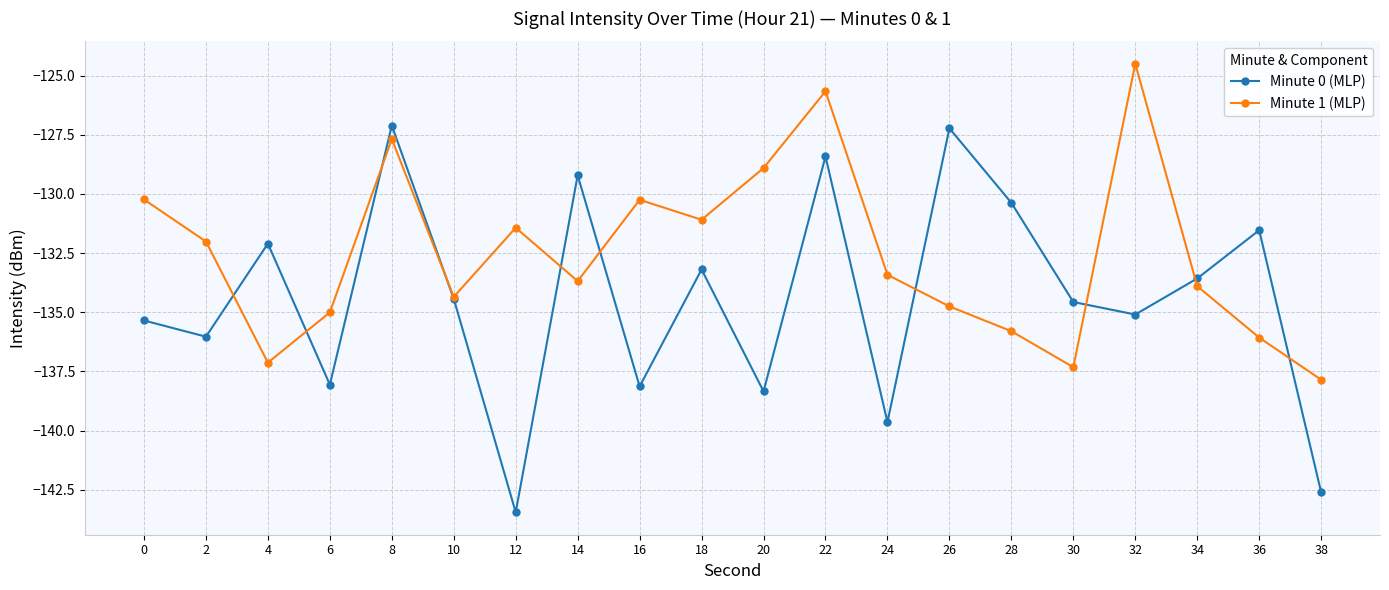

How many data points in Minute 0 (MLP) are less than -134?

11